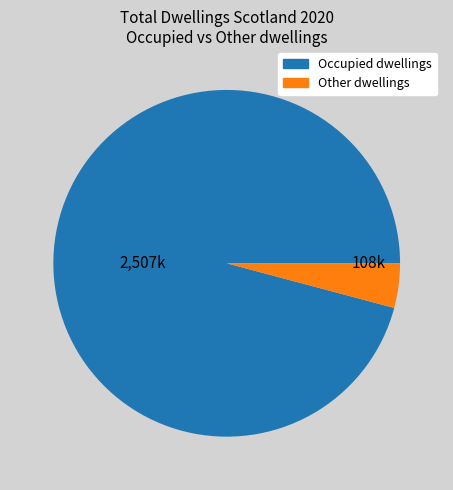

How many slices are in this pie chart?

2